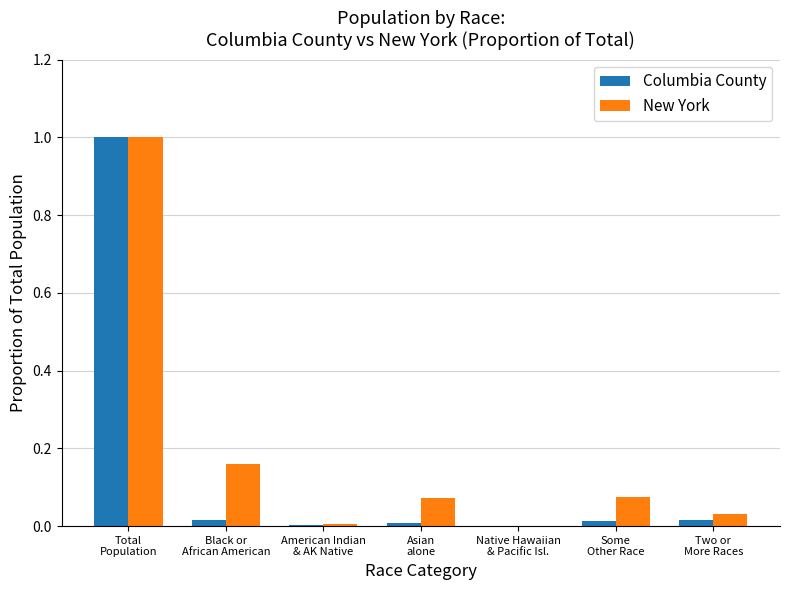

What is the highest value of the Columbia County series?

1.0